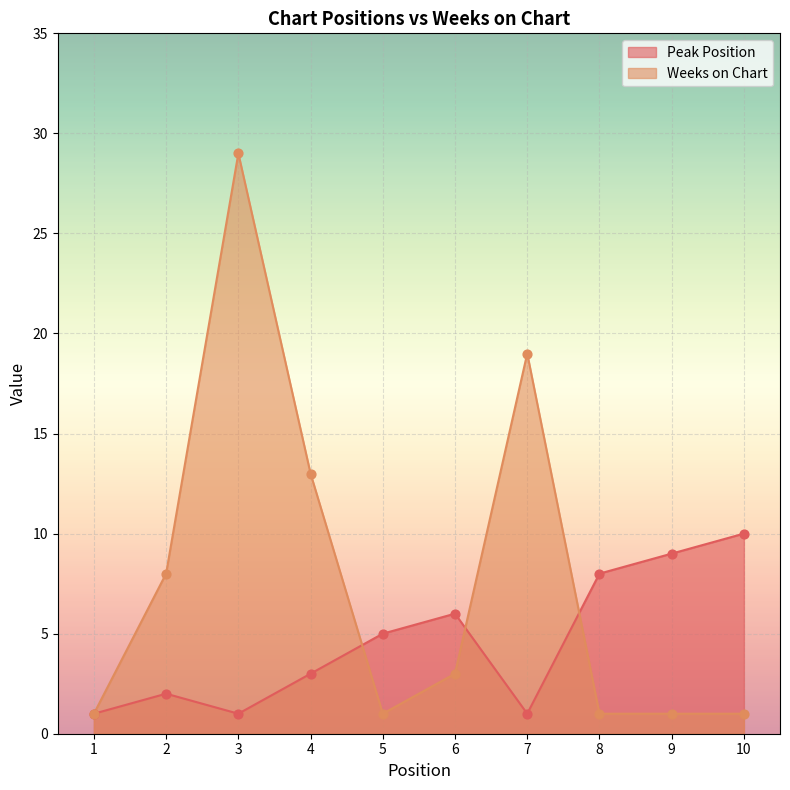

Which series has the widest spread of Y values?

Weeks on Chart